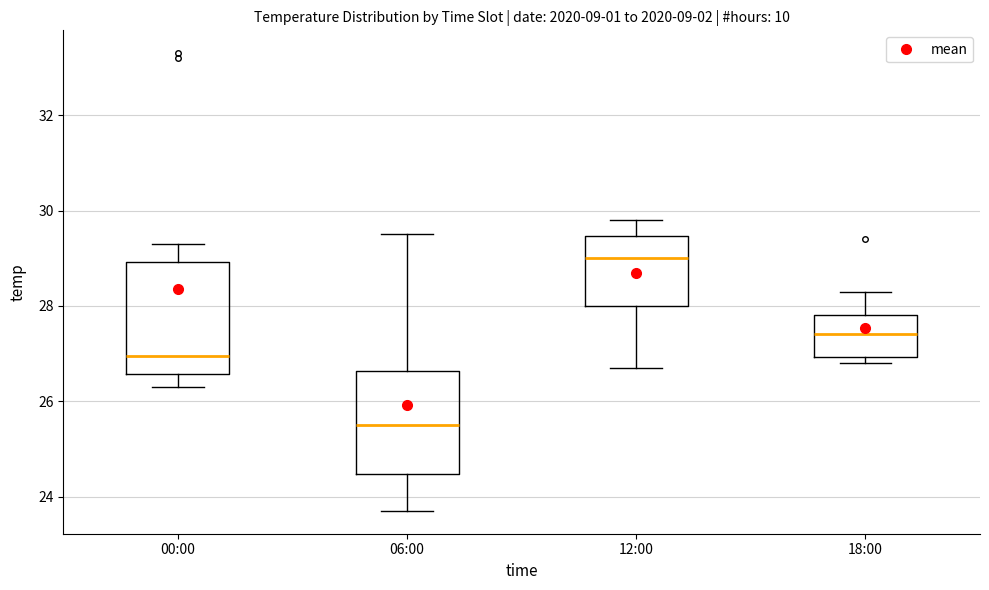

Which box has the highest median line?

12:00